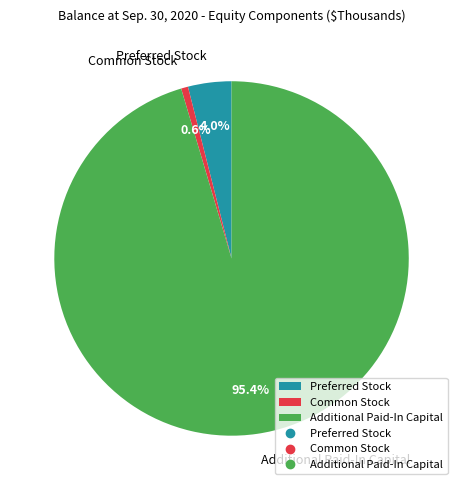

What is the total percentage of Additional Paid-In Capital and Preferred Stock?

99.4%